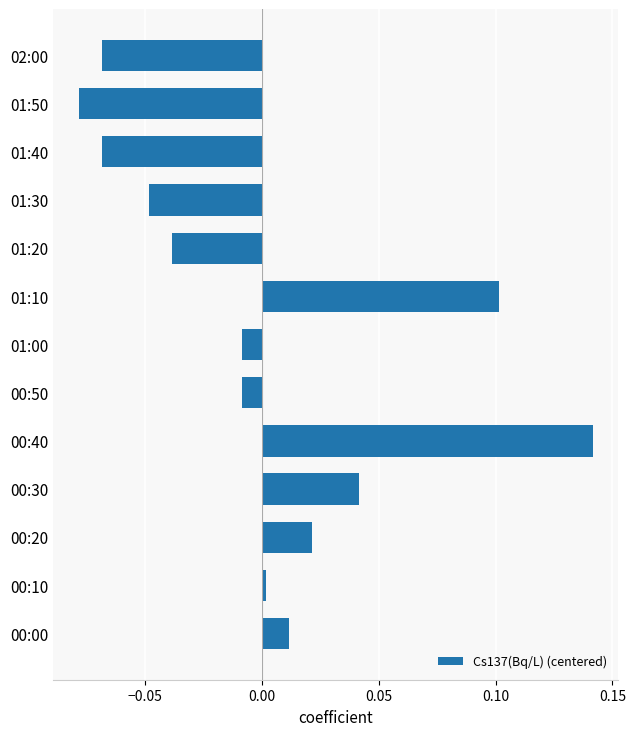

What is the difference between the maximum and minimum values?

0.2